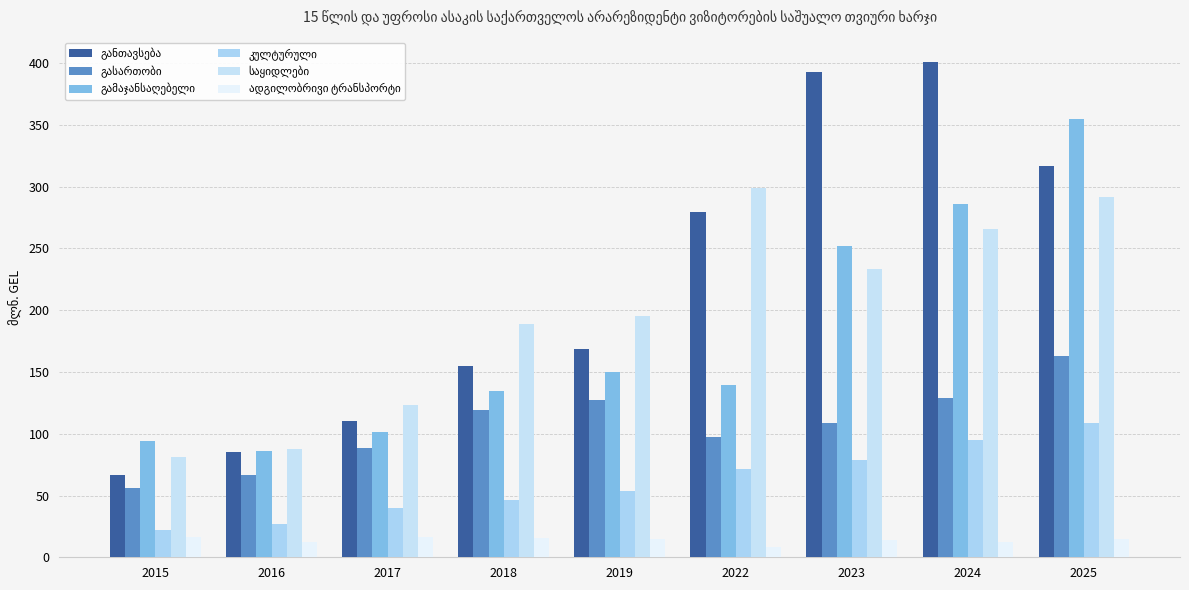

Between 2018 and 2019, which series saw the biggest shift?

გამაჯანსაღებელი